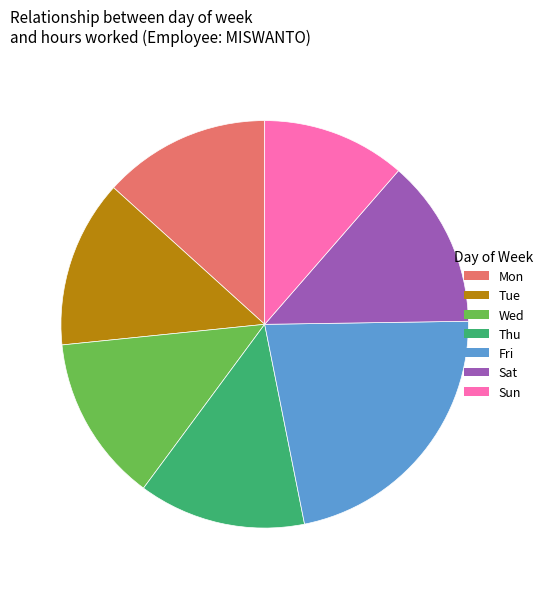

Which has a higher value, Tue or Fri?

Fri